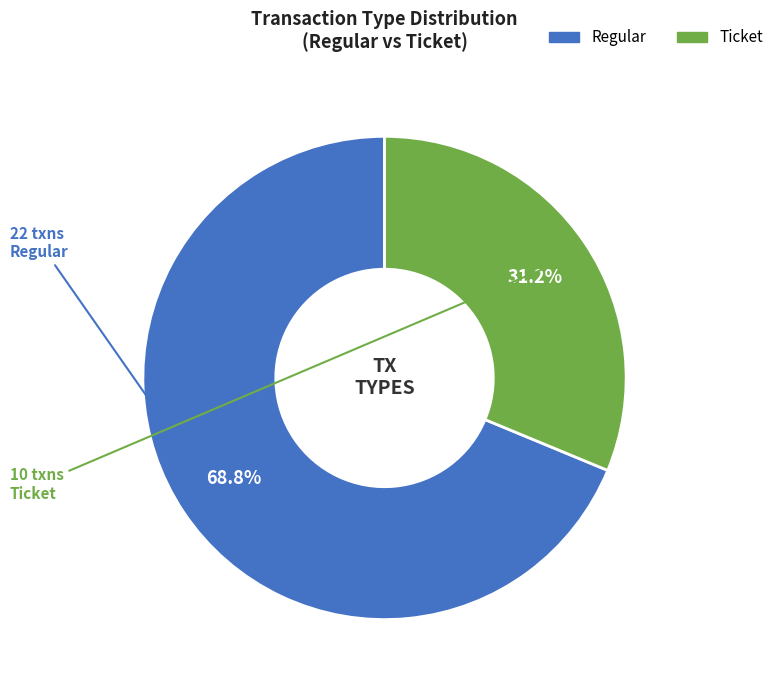

Which slice is the largest?

Regular